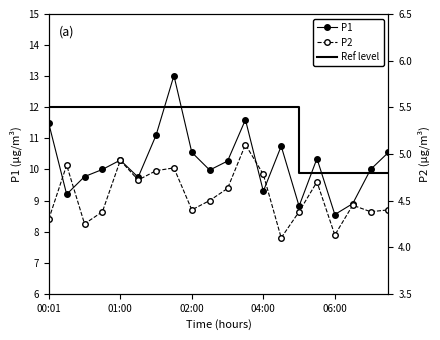

What is the value of the P1 point at the 17th from the left?

8.6